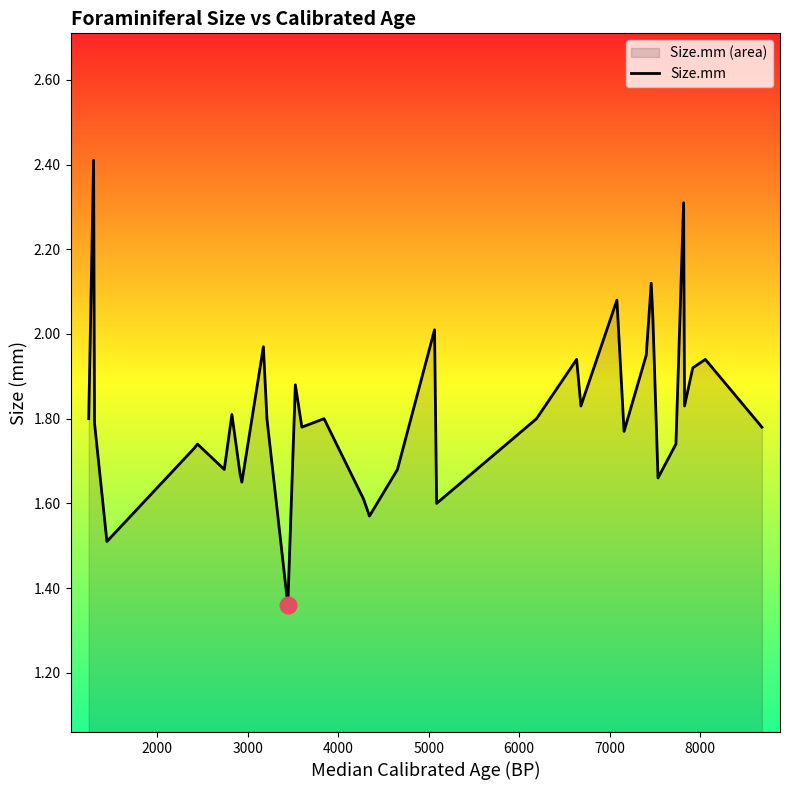

What is the greatest value displayed?

2.4